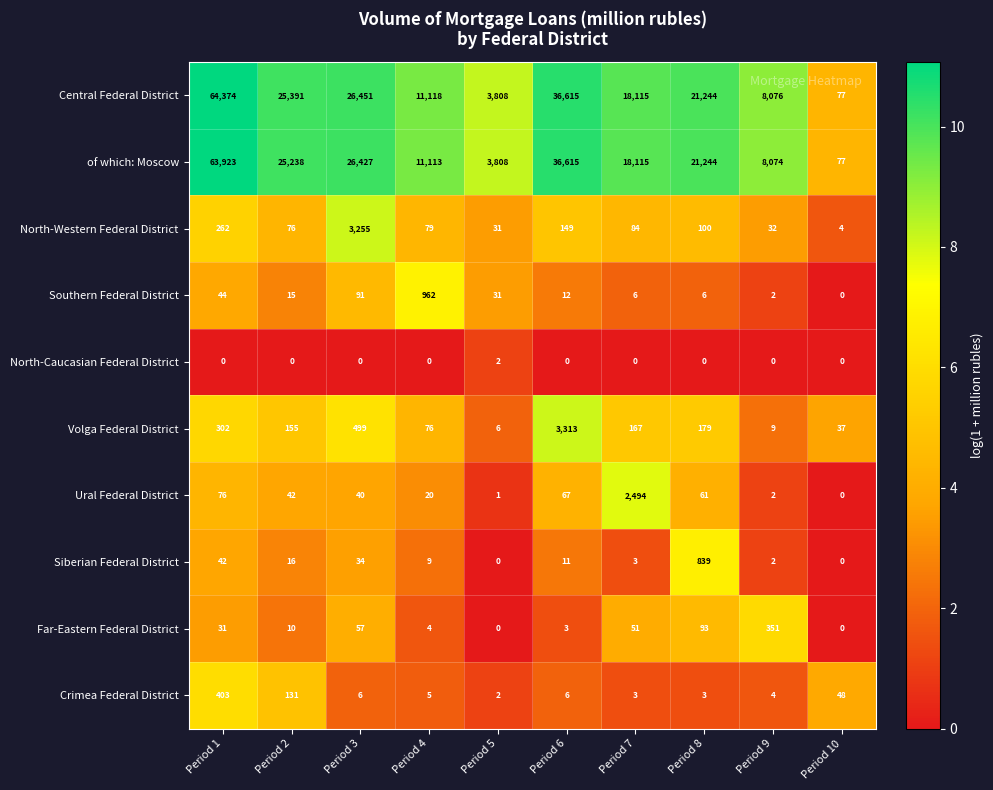

How many data points does each series have?

10